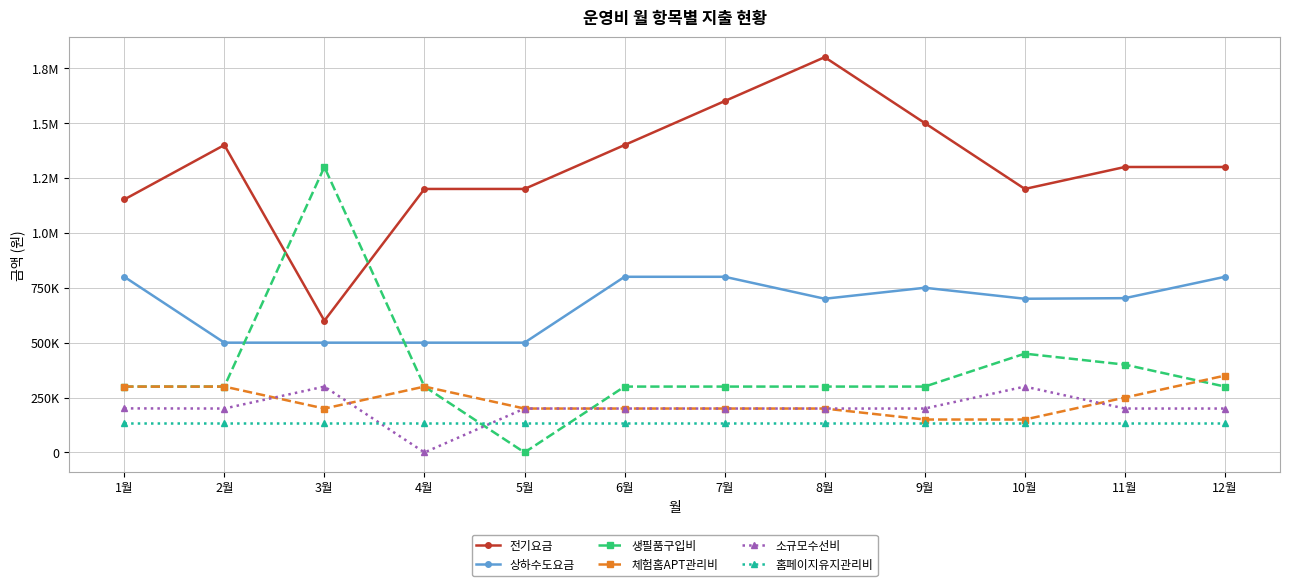

True or false: 체험홈APT관리비 and 상하수도요금 intersect in this chart.

False